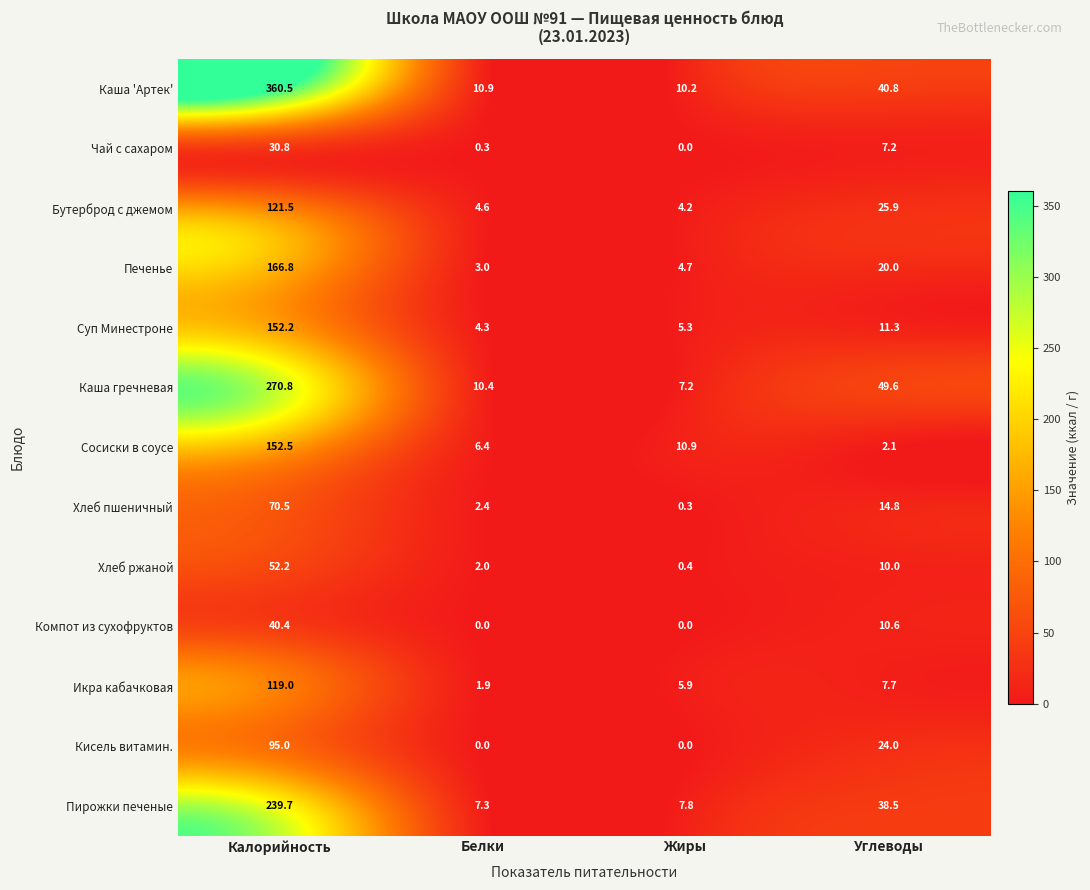

What is the approximate value of Суп Минестроне at Калорийность?

152.2